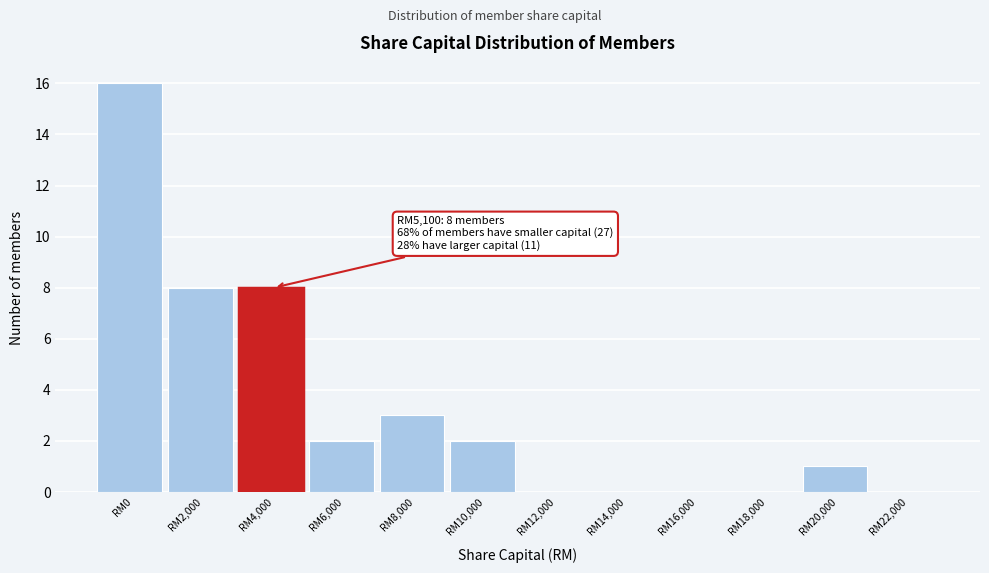

Reading left to right, what are all the values shown in this chart?

RM0=16	RM2,000=8	RM4,000=8	RM6,000=2	RM8,000=3	RM10,000=2	RM12,000=0	RM14,000=0	RM16,000=0	RM18,000=0	RM20,000=1	RM22,000=0